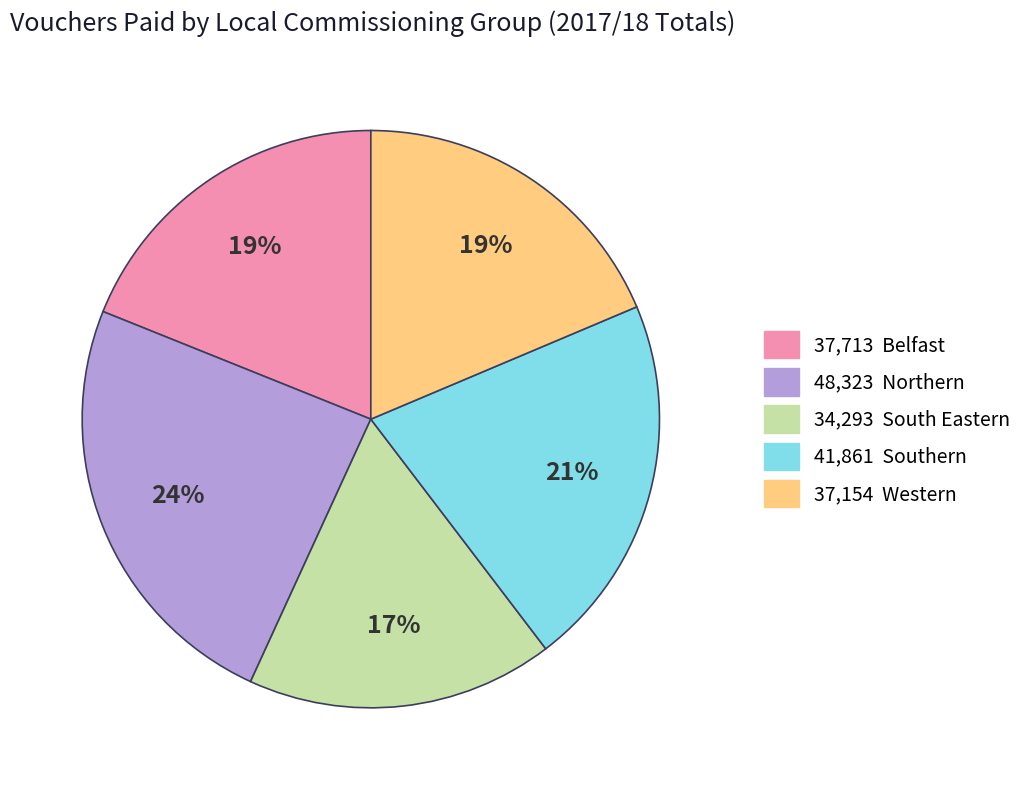

To the nearest percent, what is the difference between the largest and smallest slice percentages?

7%